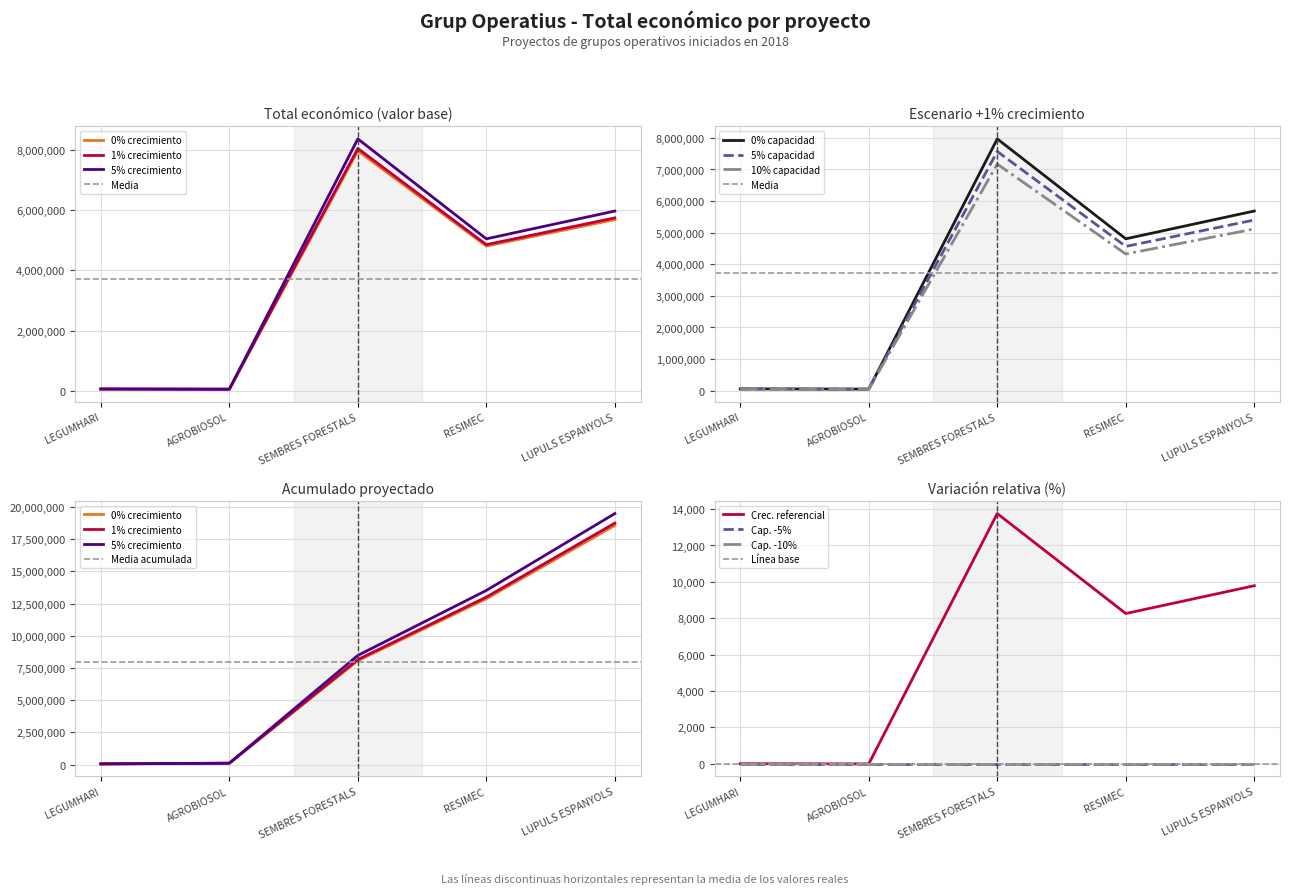

True or false: 5% capacidad has a value of 4035501.0 at SEMBRES FORESTALS.

False